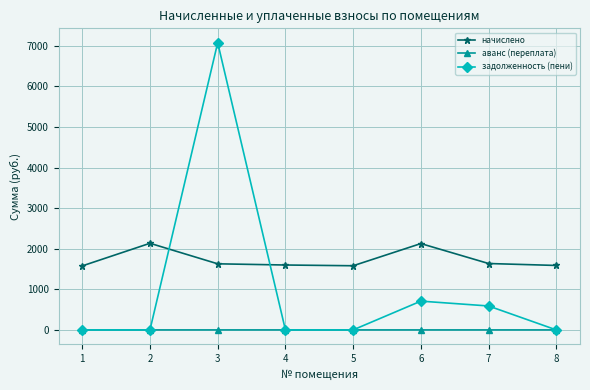

True or false: начислено and аванс (переплата) intersect in this chart.

False